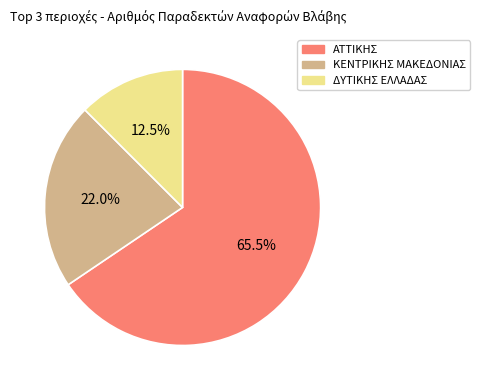

Does any single category account for the majority?

Yes